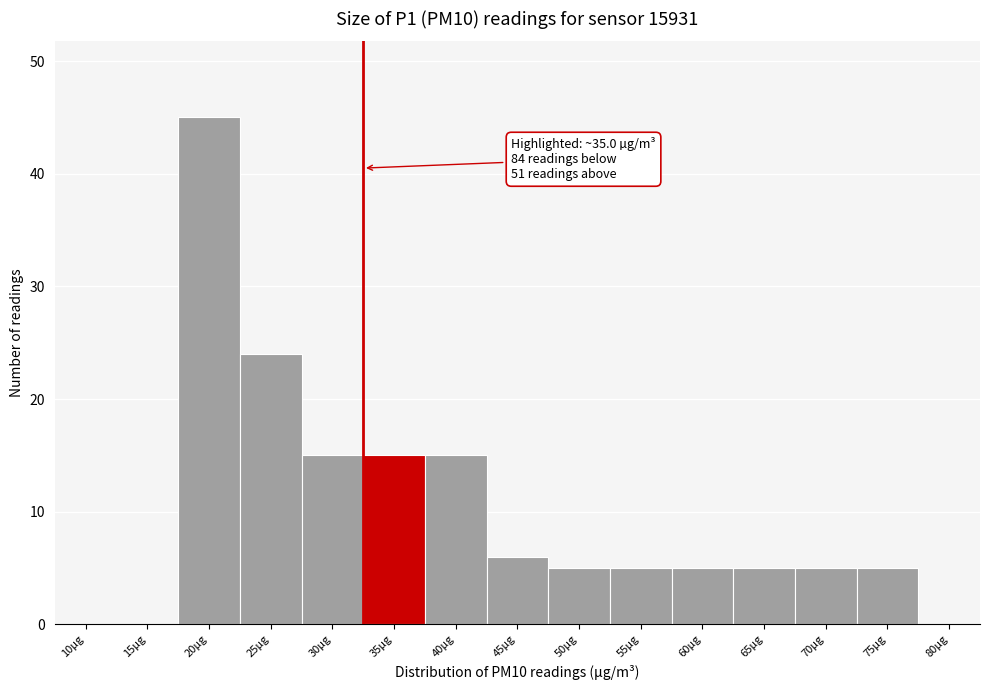

Reading left to right, transcribe all the data shown in this chart.

10µg=0	15µg=0	20µg=45	25µg=24	30µg=15	35µg=15	40µg=15	45µg=6	50µg=5	55µg=5	60µg=5	65µg=5	70µg=5	75µg=5	80µg=0